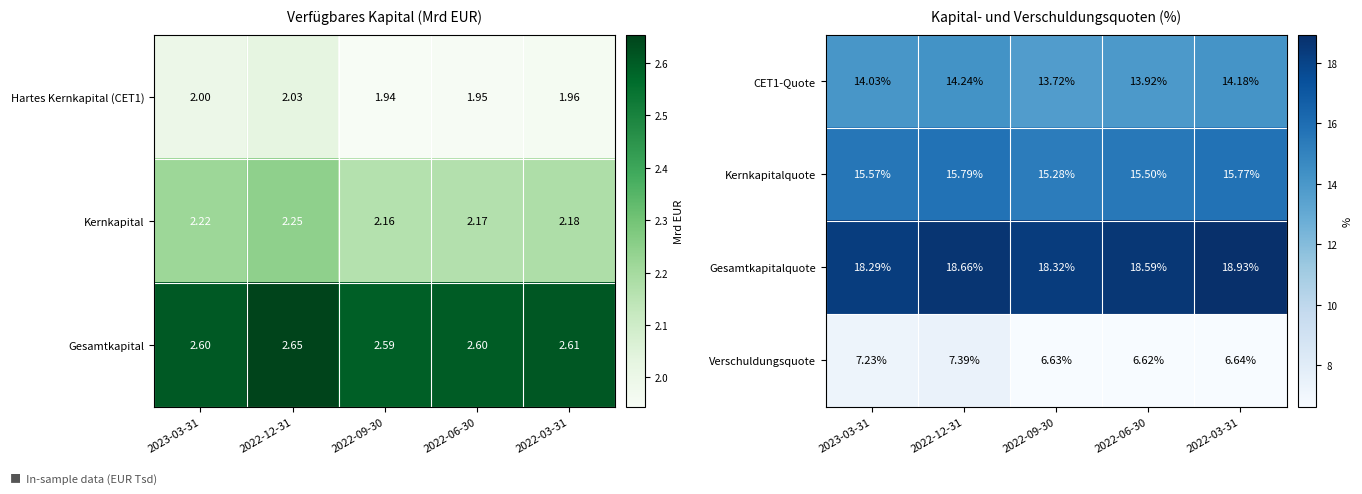

Reading left to right, extract all data points from this chart.

CET1-Quote: 2023-03-31=14.0	2022-12-31=14.2	2022-09-30=13.7	2022-06-30=13.9	2022-03-31=14.2
Kernkapitalquote: 2023-03-31=15.6	2022-12-31=15.8	2022-09-30=15.3	2022-06-30=15.5	2022-03-31=15.8
Gesamtkapitalquote: 2023-03-31=18.3	2022-12-31=18.7	2022-09-30=18.3	2022-06-30=18.6	2022-03-31=18.9
Verschuldungsquote: 2023-03-31=7.2	2022-12-31=7.4	2022-09-30=6.6	2022-06-30=6.6	2022-03-31=6.6